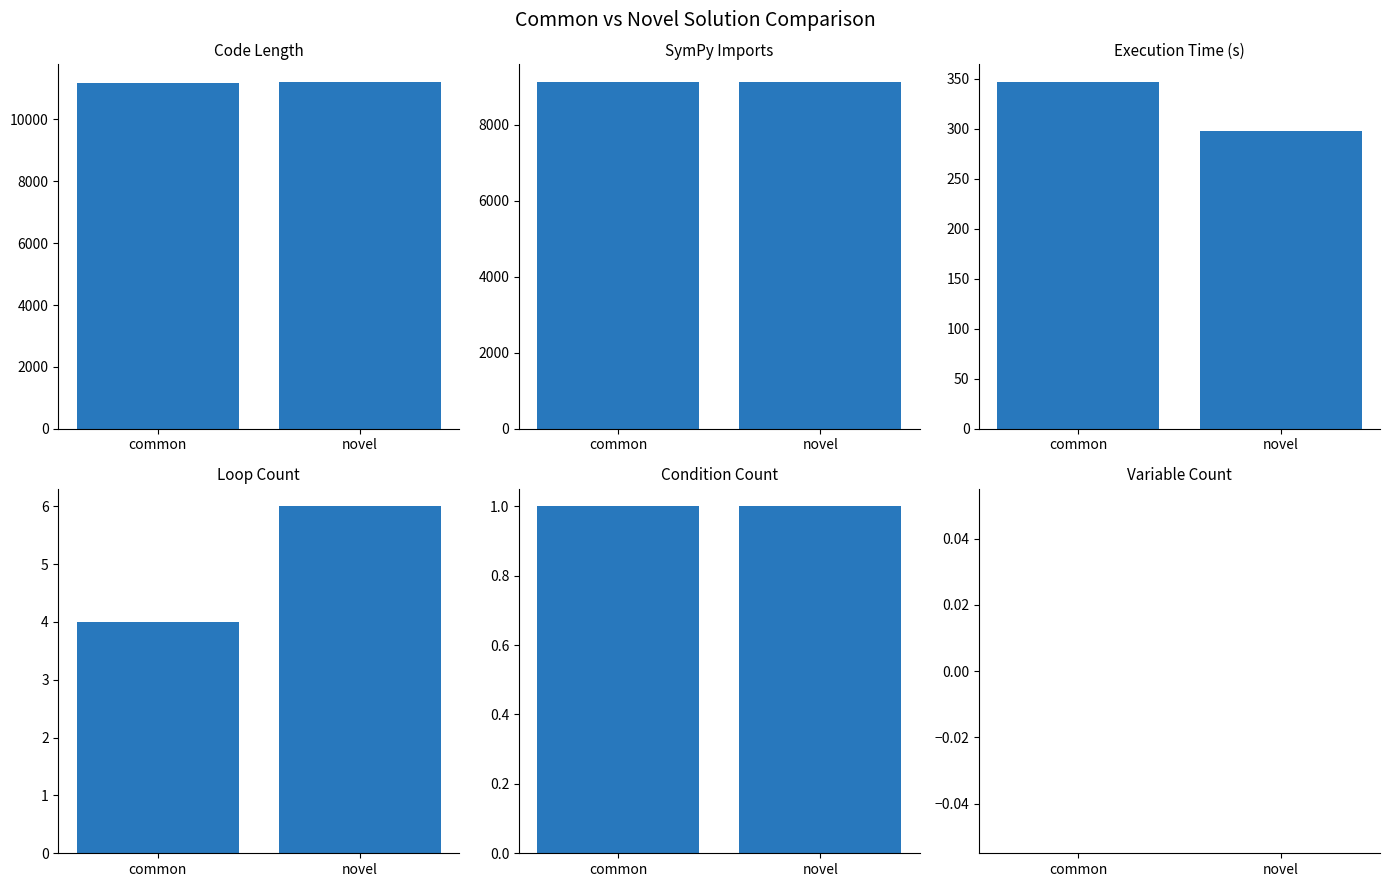

What is the spread (max minus min) of values at common?

11167